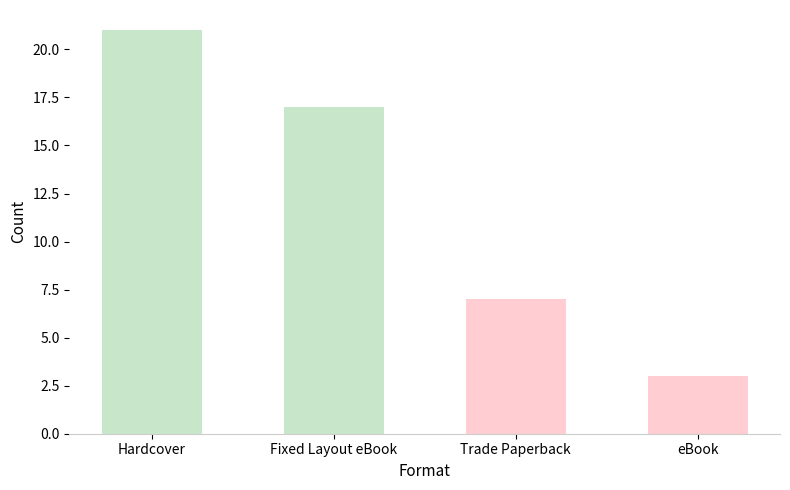

Is it true that the value at Trade Paperback is 7?

True